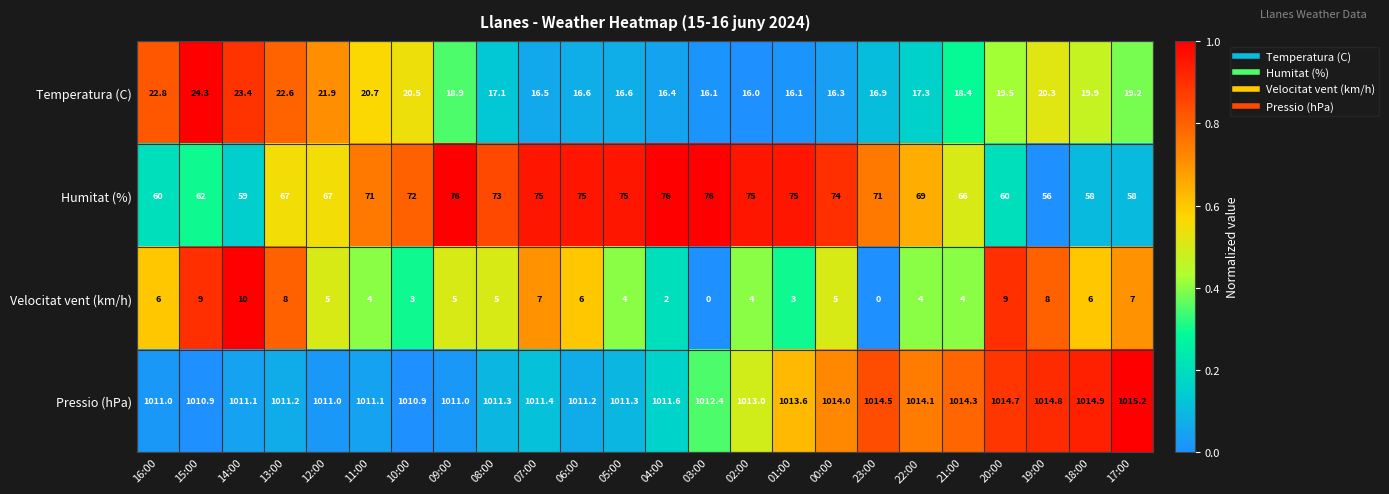

What is the difference between the highest and lowest values at 18:00?

1008.9